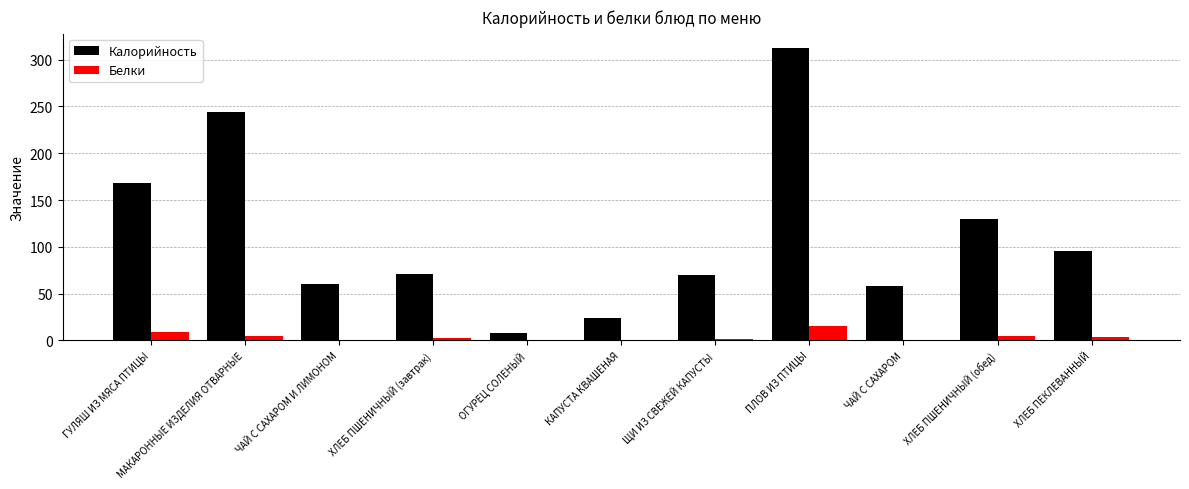

How many distinct data groups are displayed?

2